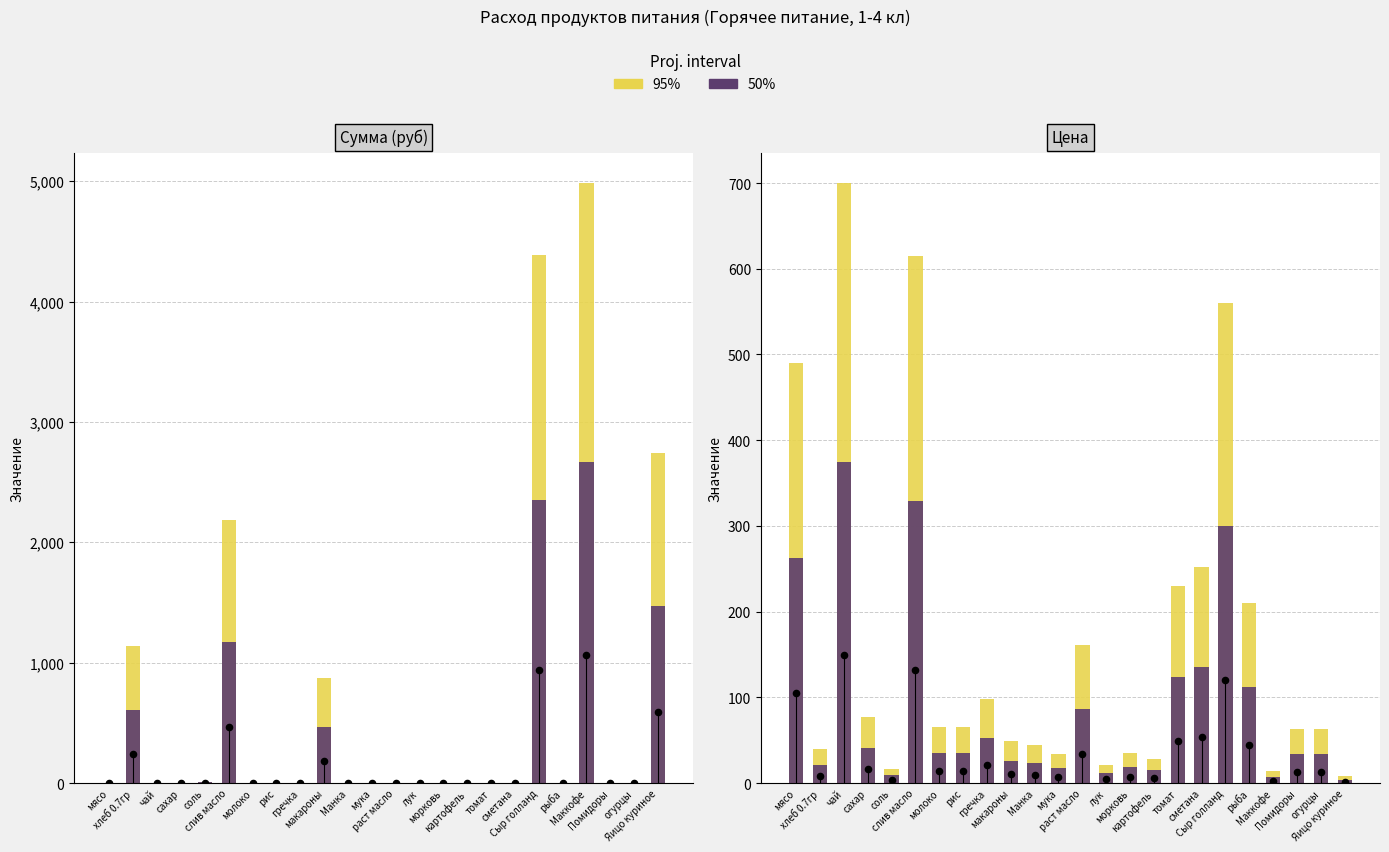

At which category is the sum across all series the highest?

чай